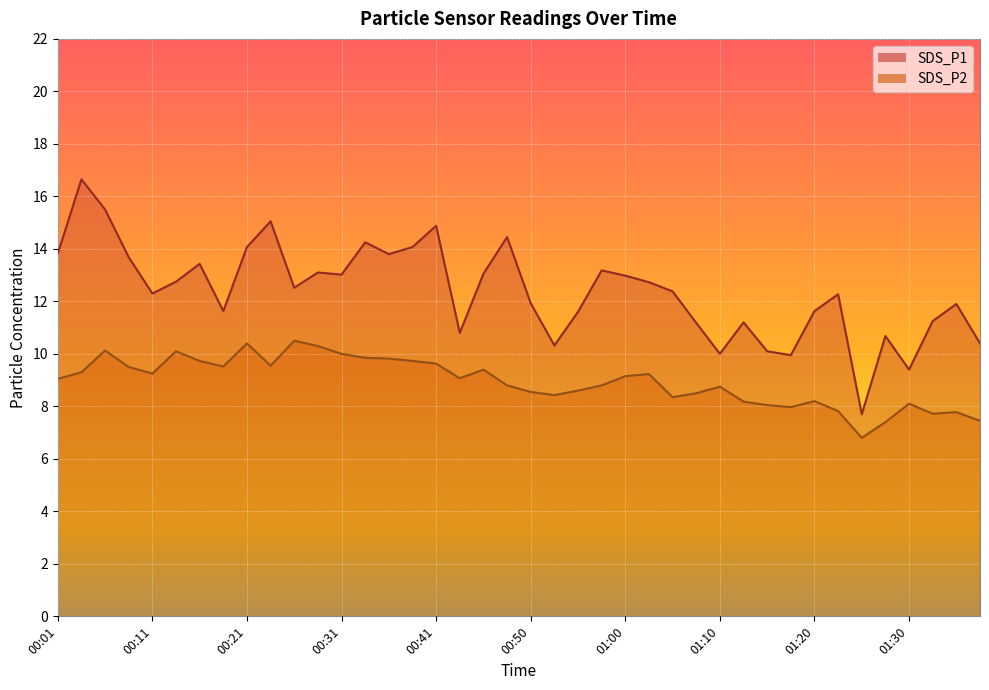

What is the difference between the SDS_P2 values at 01:32 and 00:08?

1.8